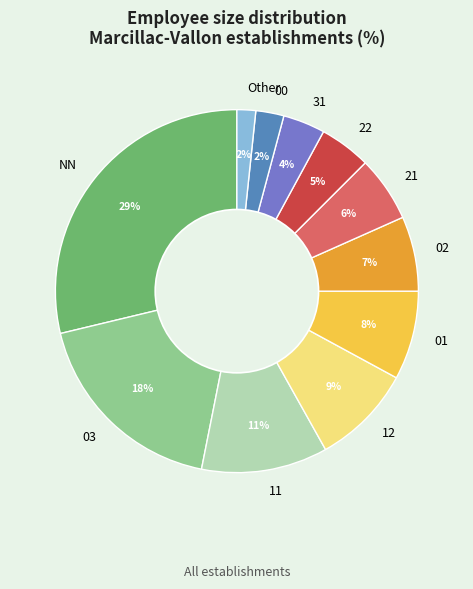

To the nearest percent, what is the combined percentage of 22 and 11?

16%